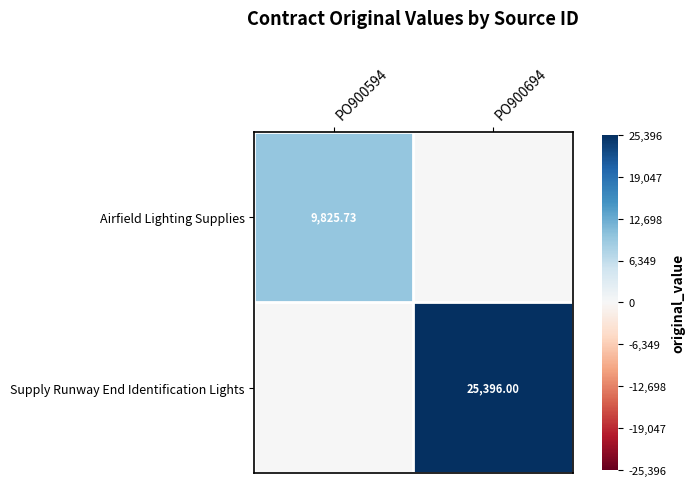

Is the value of Airfield Lighting Supplies at PO900594 greater than the value of Supply Runway End Identification Lights at PO900694?

No